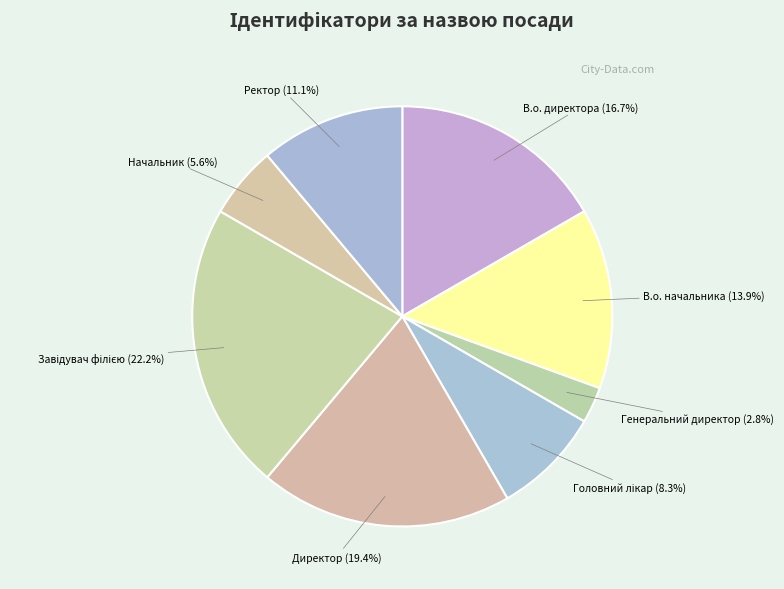

What is the smallest slice in the pie chart?

Генеральний директор